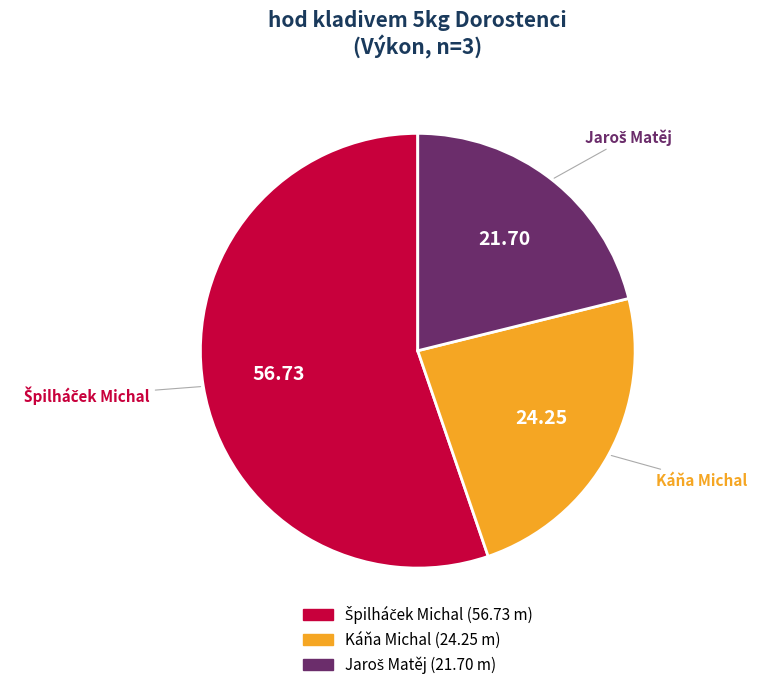

Does Káňa Michal account for over 50% of the chart?

No